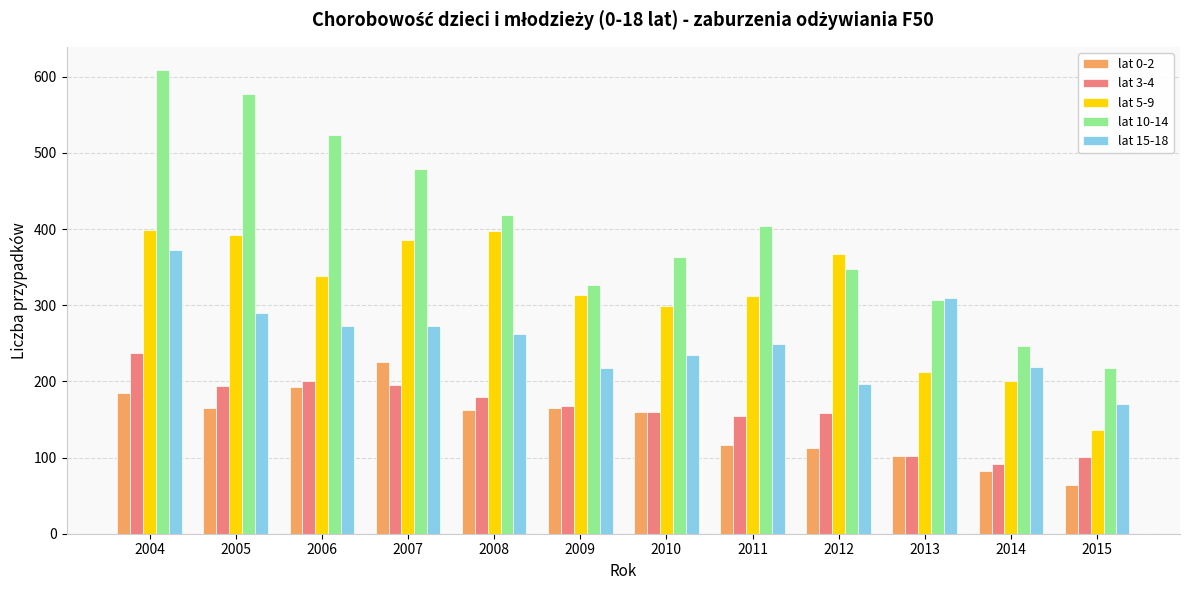

Which label corresponds to the largest value in the chart?

2004